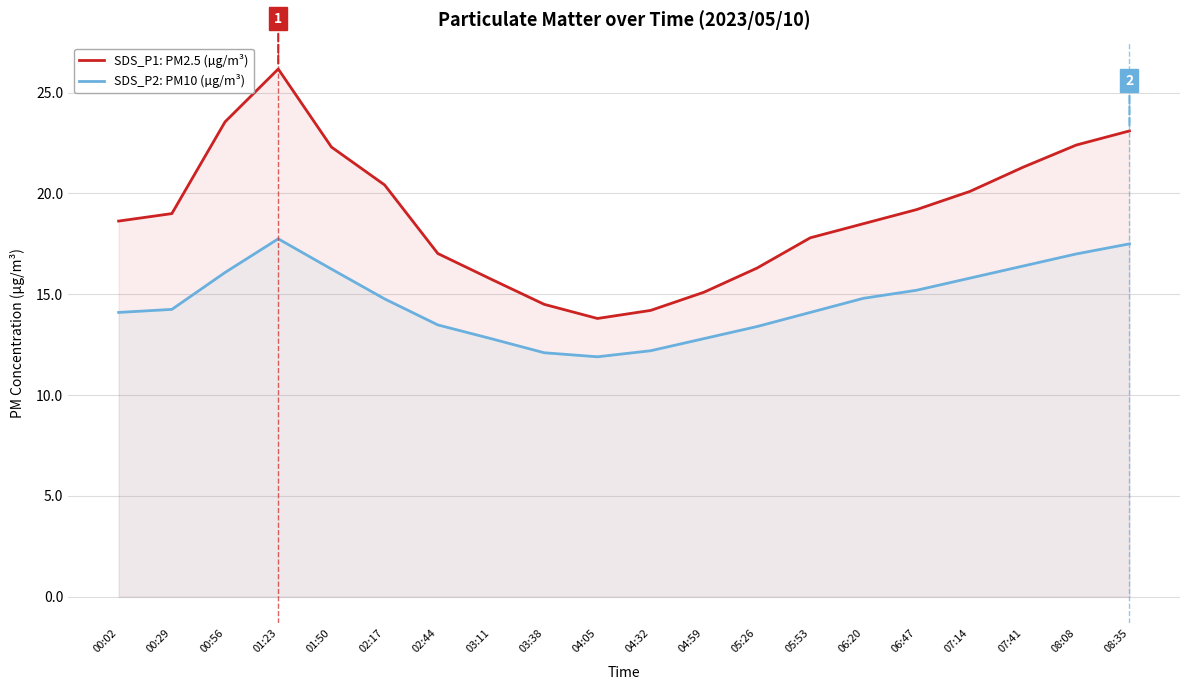

What is the sum of the SDS_P2: PM10 (µg/m³) values at 00:56 and 08:35?

33.6